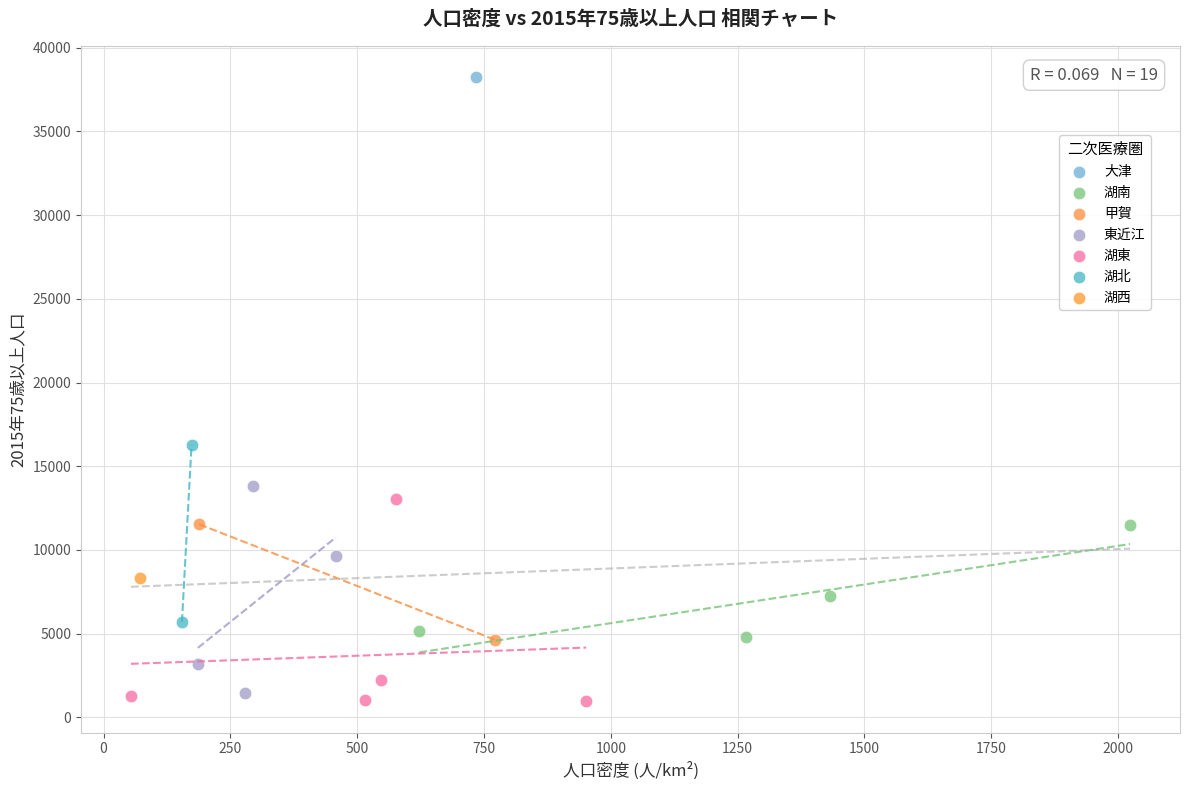

What are all the series names shown in the legend?

大津, 湖南, 甲賀, 東近江, 湖東, 湖北, 湖西